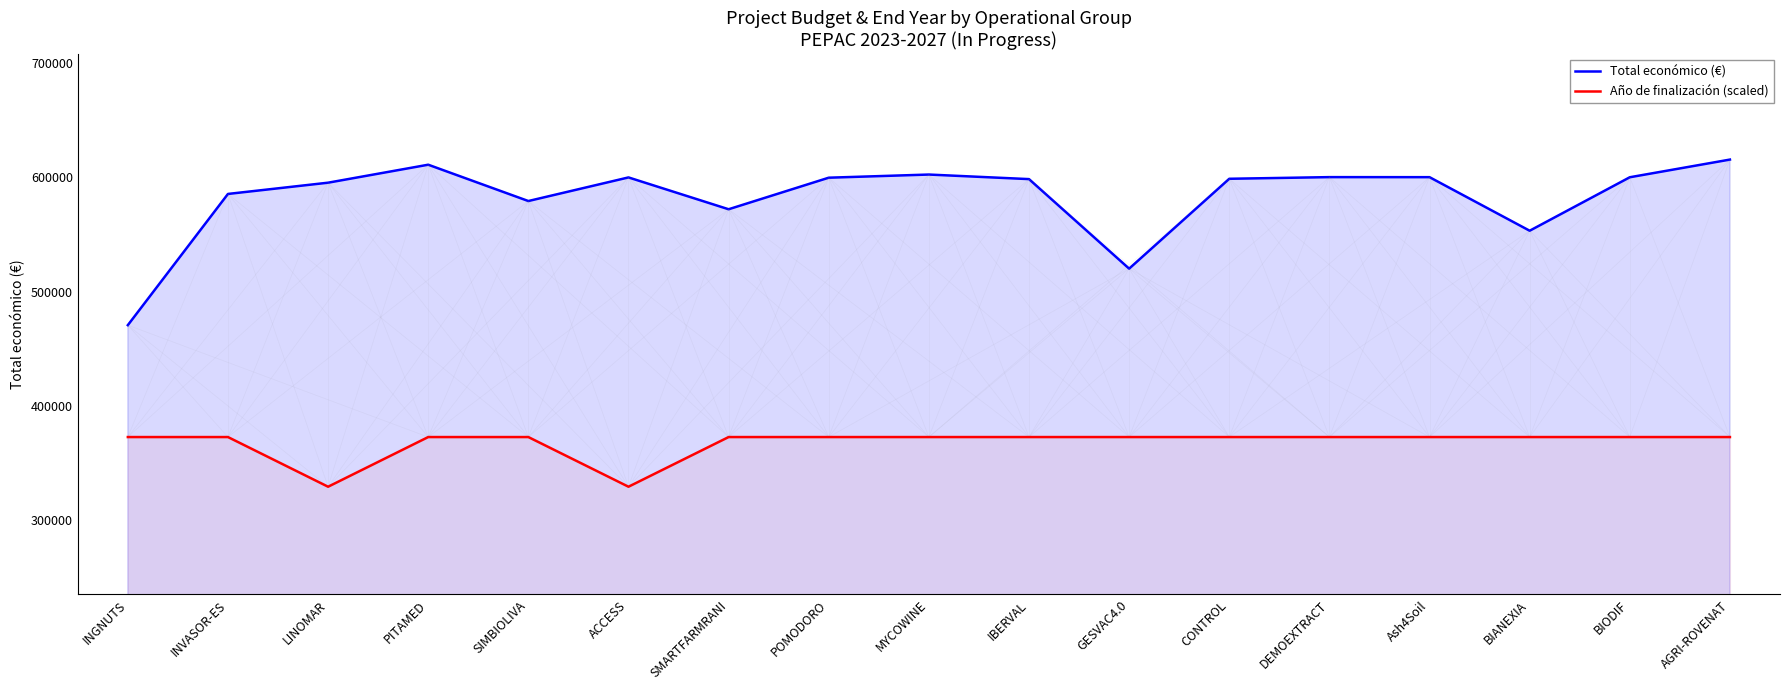

What is the sum of the Total económico (€) values at INGNUTS and Ash4Soil?

1070675.0